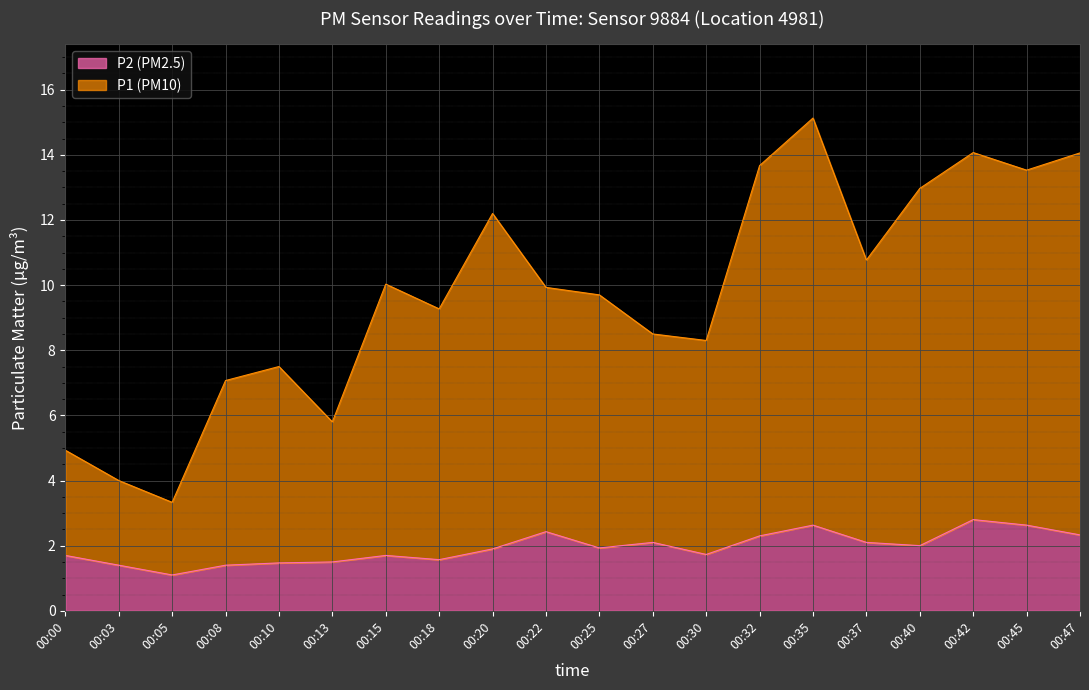

True or false: P2 and P1 cross at least once.

False